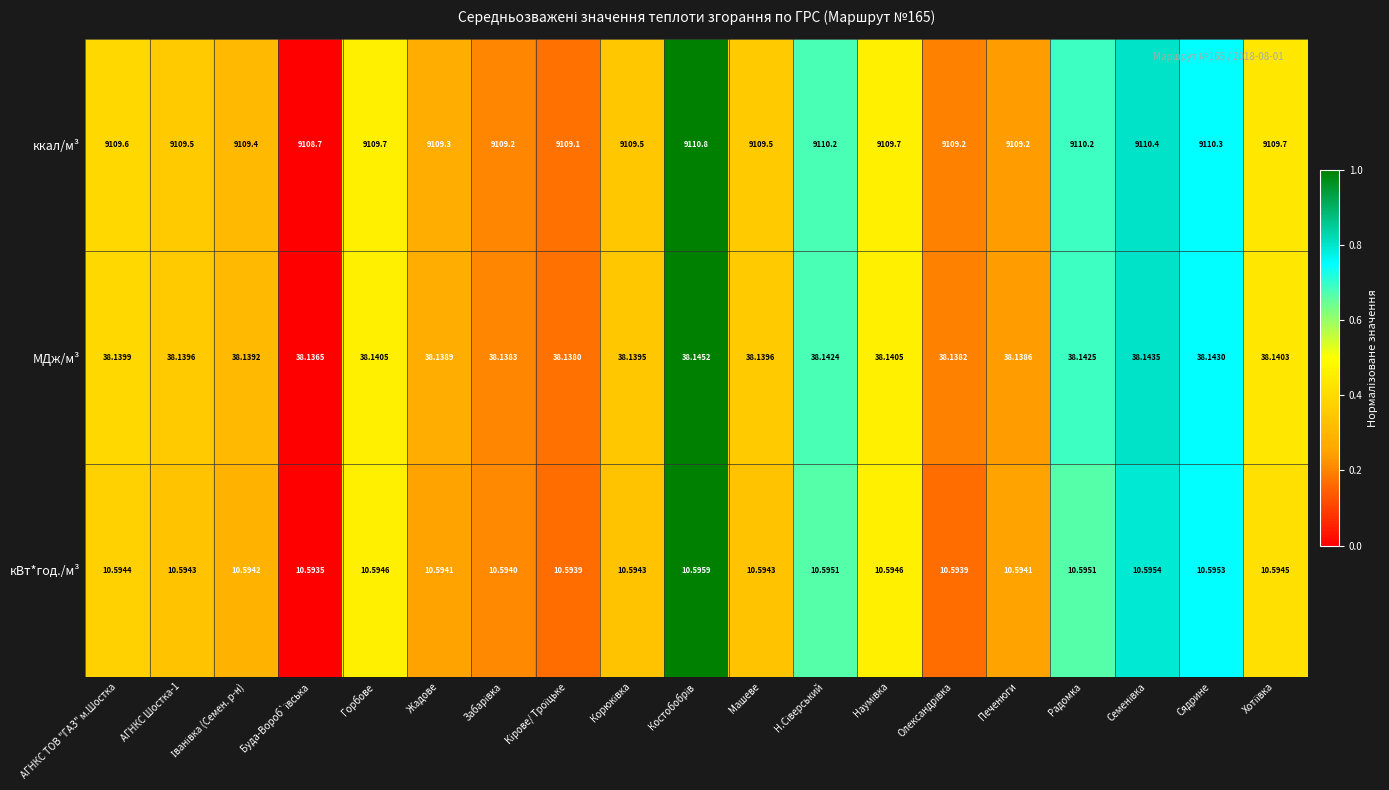

Which series has the largest range (max minus min)?

ккал/м³